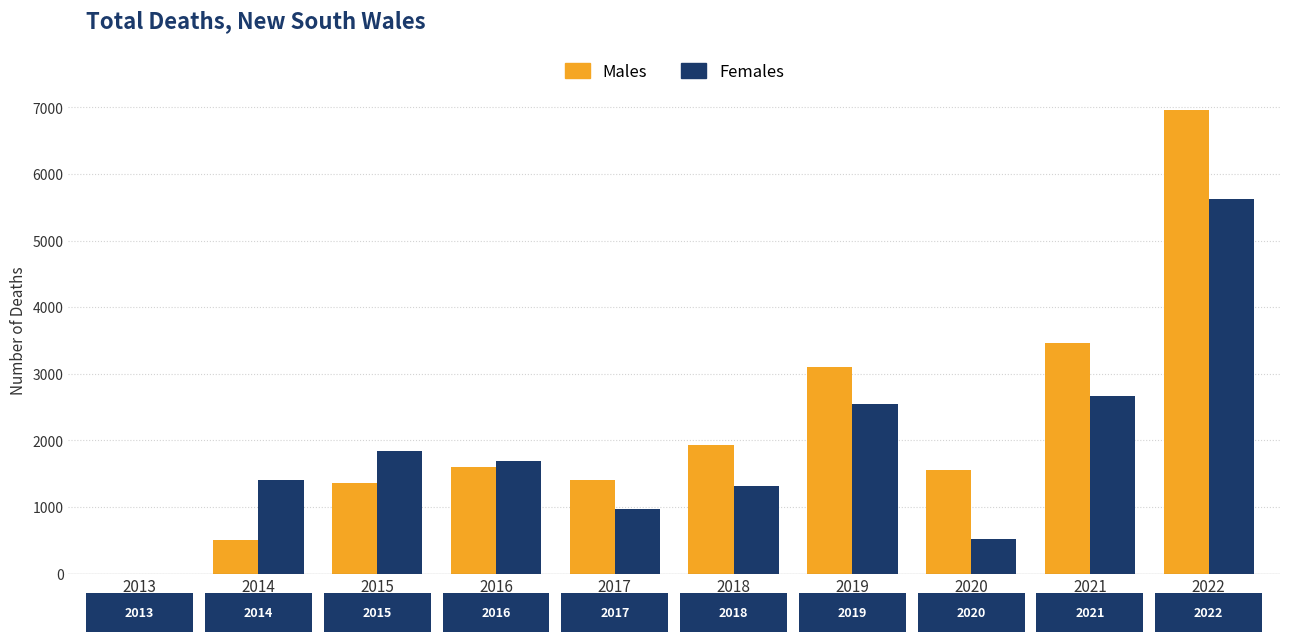

What is the sum of all Females values?

18606